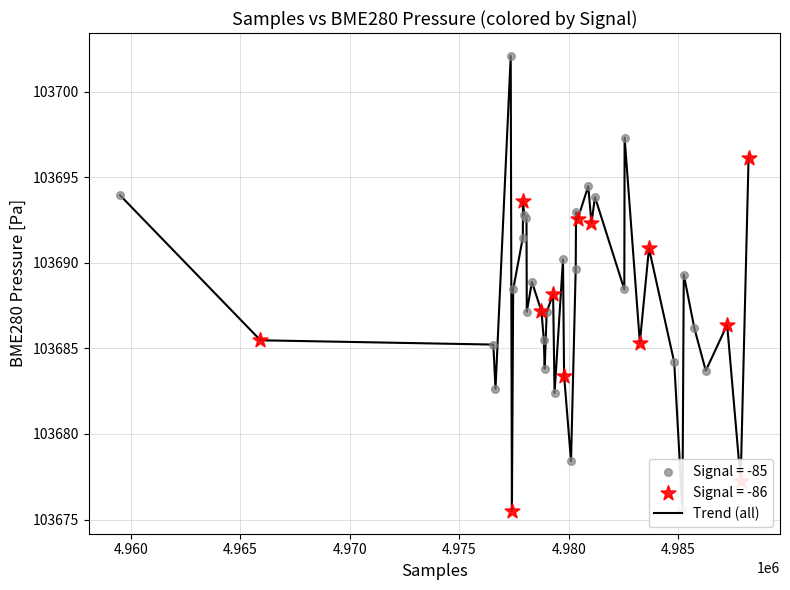

What is the difference between the maximum and minimum values?

26.6